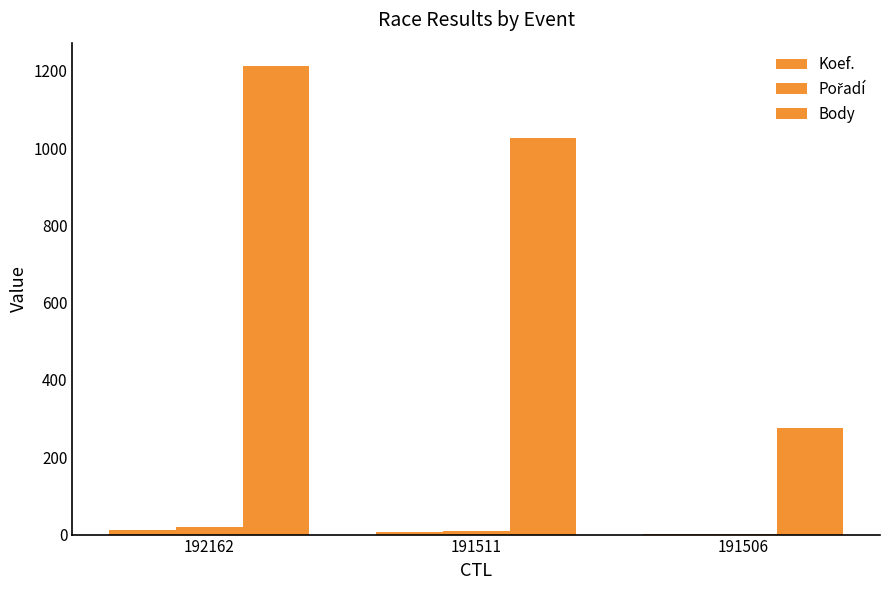

How many distinct data groups are displayed?

3